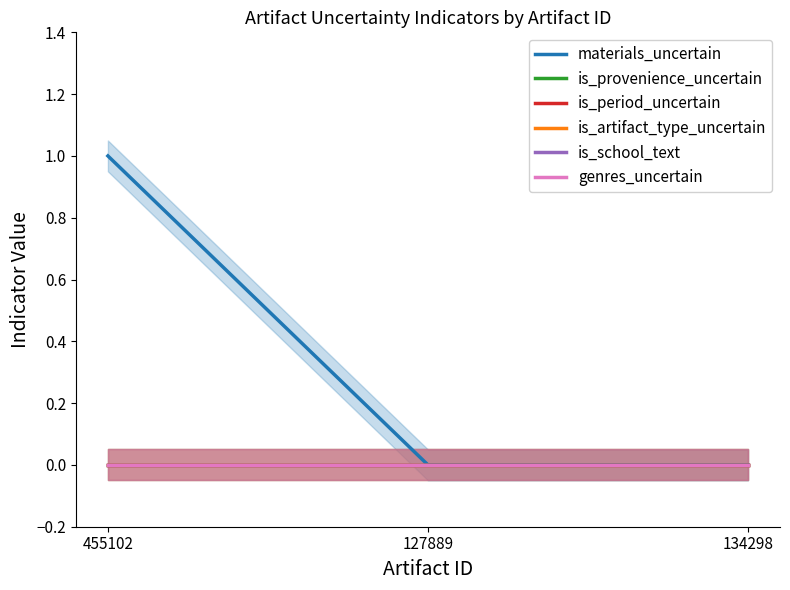

What is the sum of all materials_uncertain values?

1